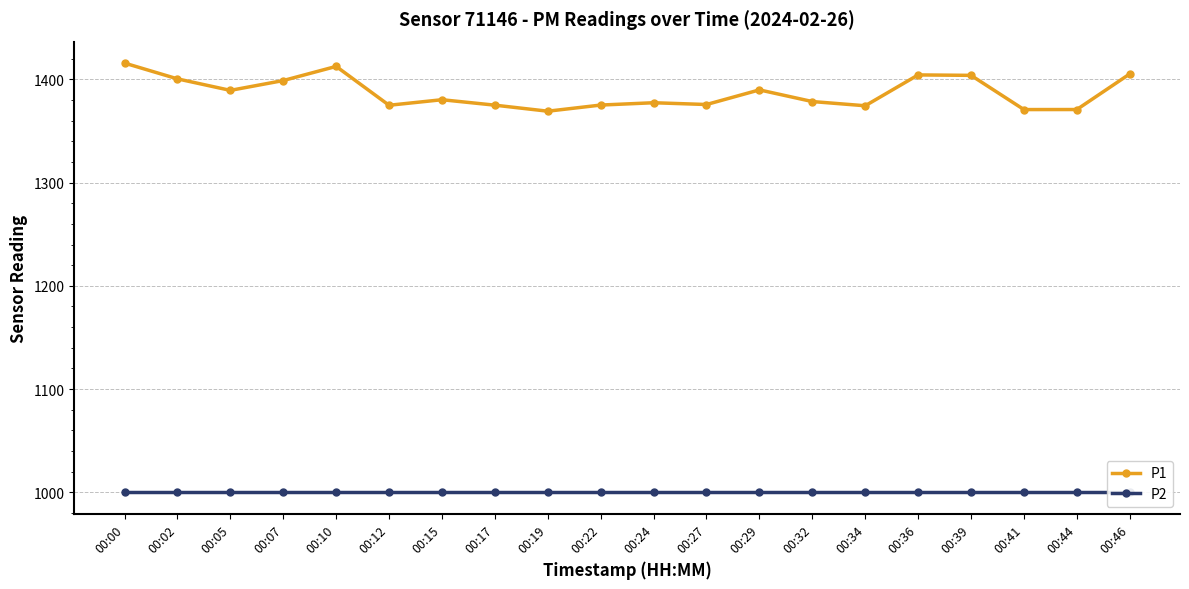

Is this an area chart (filled region under the line)?

No